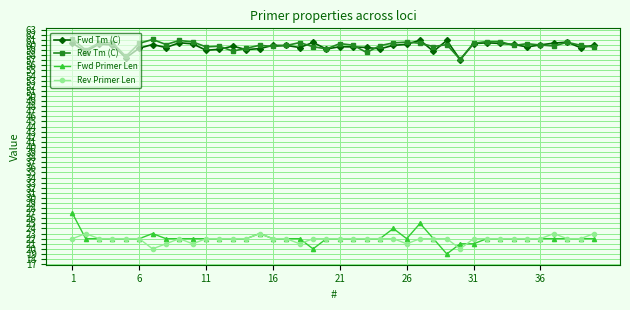

What is the difference between the maximum and minimum values in the Fwd Tm (C) series?

3.8